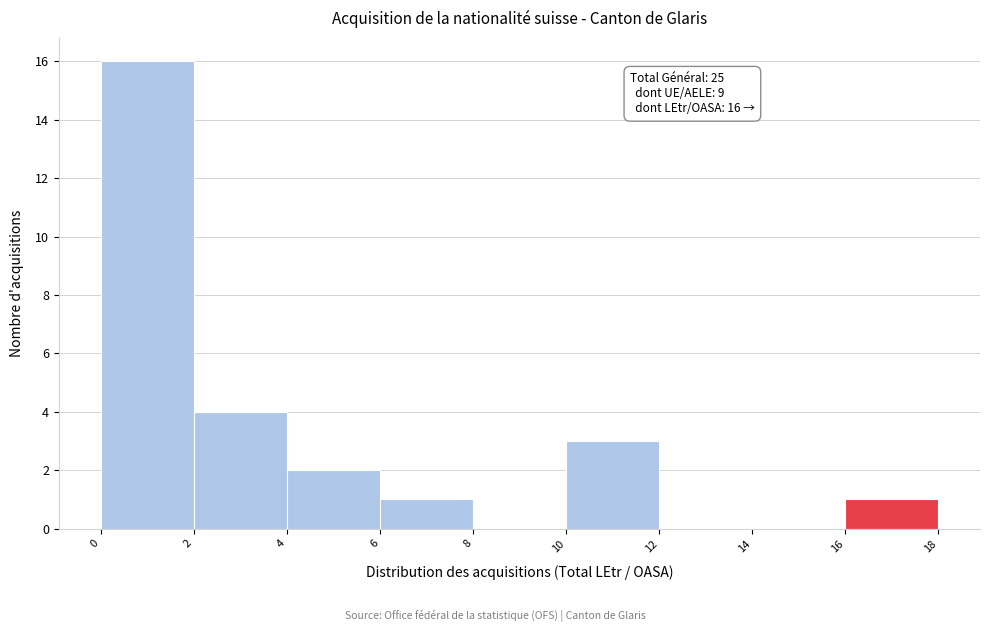

Which range on the x-axis has the tallest bar?

0 to 2